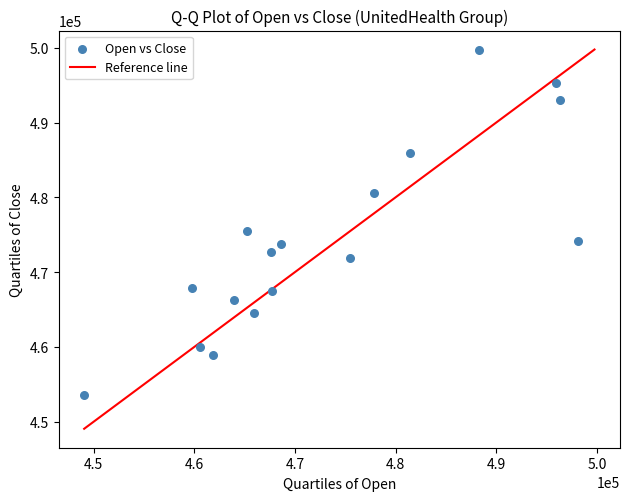

What Y value in the scatter plot is closest to 476677?

475442